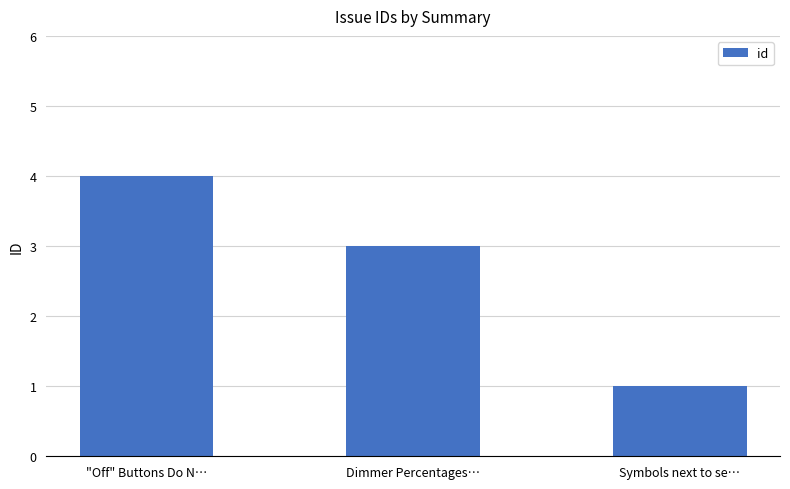

Read the value at Symbols next to se….

1